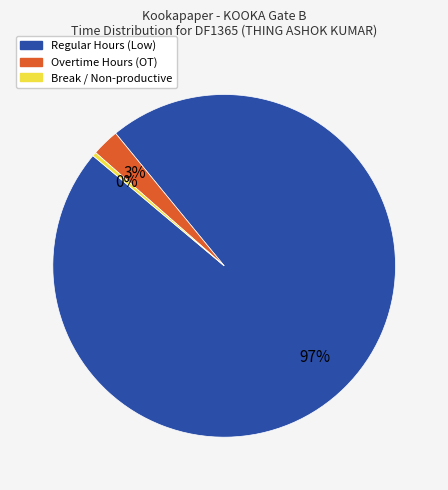

To the nearest percent, what is the average slice percentage?

33%